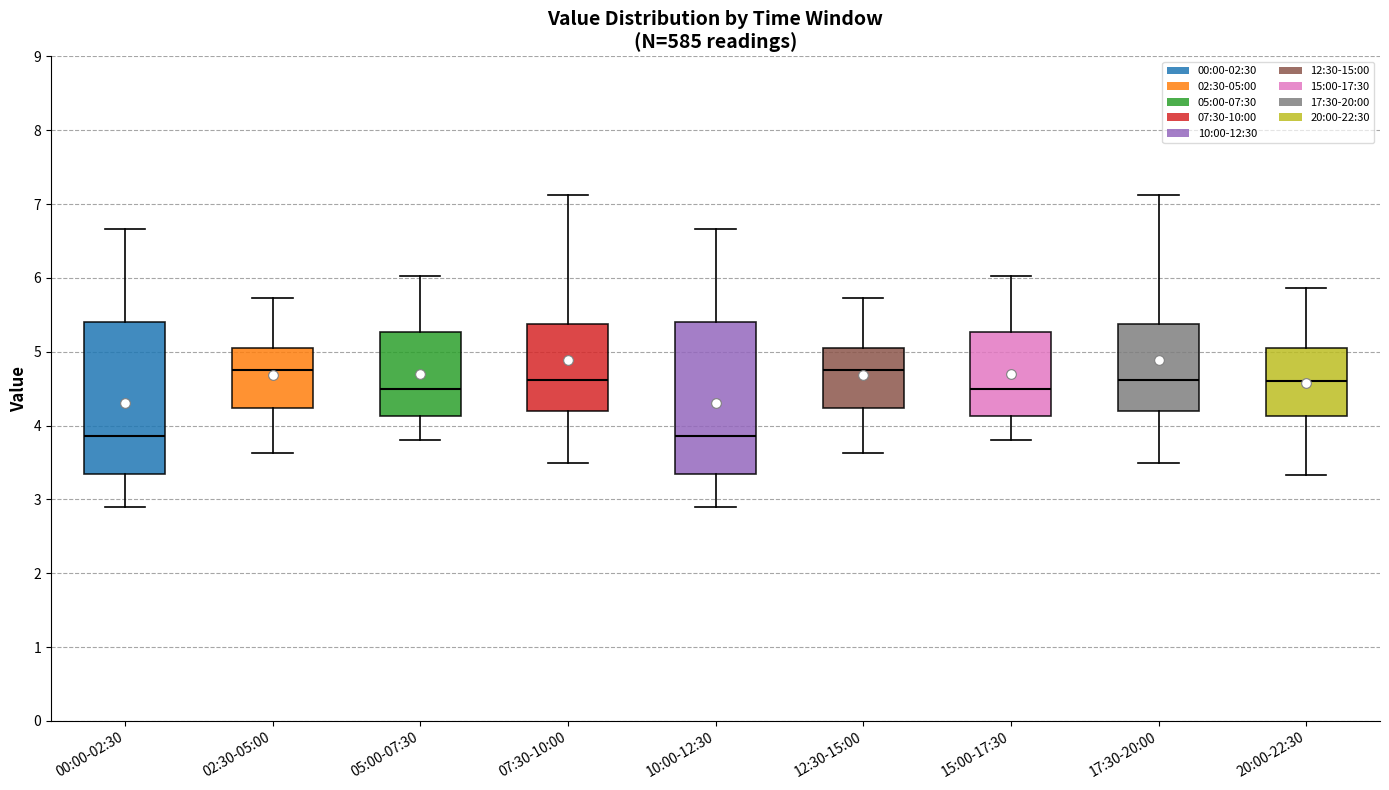

Reading left to right, read every box against the y-axis: the position of its median line, the range the box covers, and the ends of its whiskers. The values are not printed on the chart, so give them approximately, as read against the axis.

00:00-02:30: median 3.9, box 3.3 to 5.4, whiskers 2.9 to 6.7
02:30-05:00: median 4.8, box 4.2 to 5.1, whiskers 3.6 to 5.7
05:00-07:30: median 4.5, box 4.1 to 5.3, whiskers 3.8 to 6.0
07:30-10:00: median 4.6, box 4.2 to 5.4, whiskers 3.5 to 7.1
10:00-12:30: median 3.9, box 3.3 to 5.4, whiskers 2.9 to 6.7
12:30-15:00: median 4.8, box 4.2 to 5.1, whiskers 3.6 to 5.7
15:00-17:30: median 4.5, box 4.1 to 5.3, whiskers 3.8 to 6.0
17:30-20:00: median 4.6, box 4.2 to 5.4, whiskers 3.5 to 7.1
20:00-22:30: median 4.6, box 4.1 to 5.1, whiskers 3.3 to 5.9